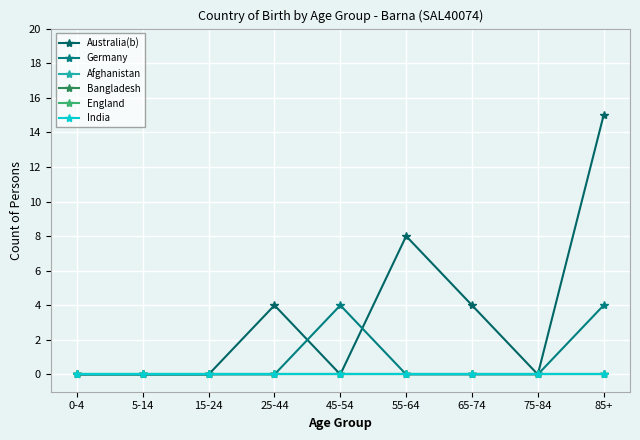

Is this an area chart (filled region under the line)?

No